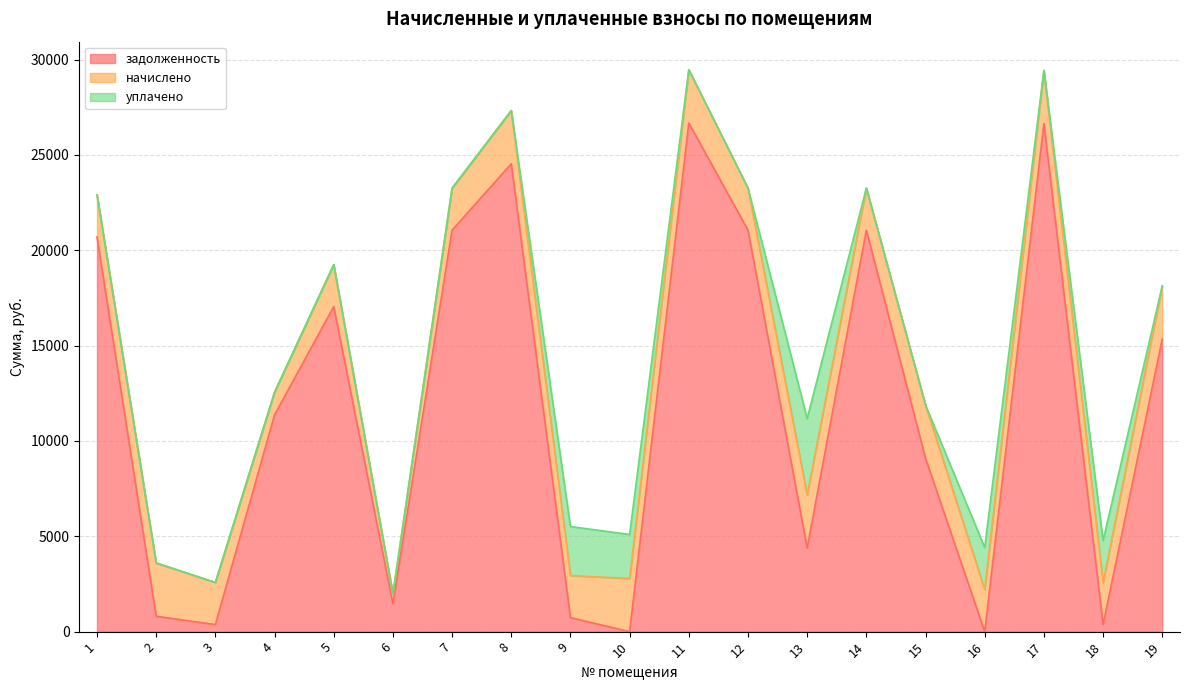

True or false: начислено has a value of 3492.4 at 1.

False